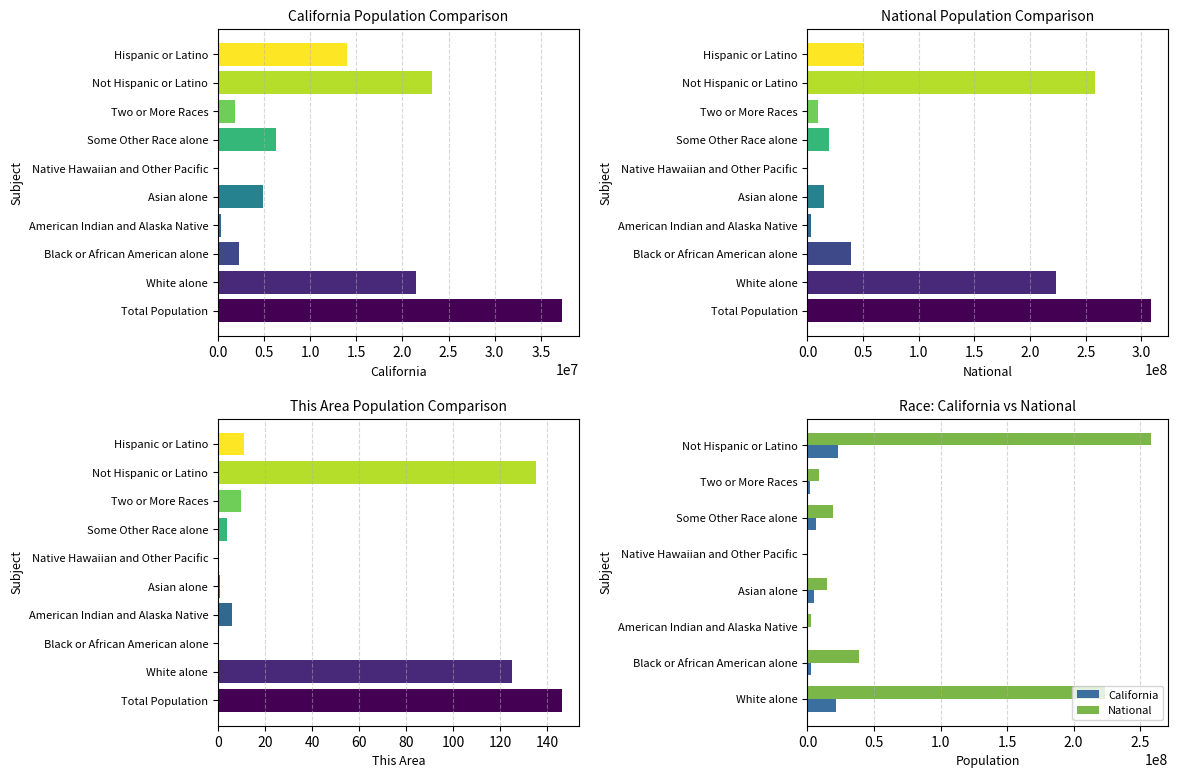

What is the average value of the California series?

7561774